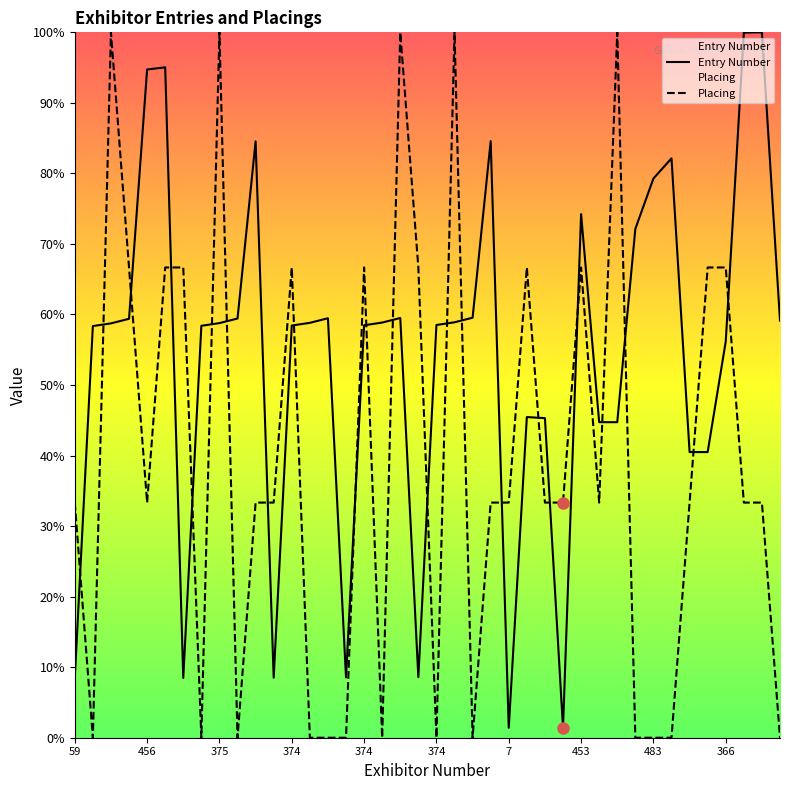

What is the value of the Entry Number point at the 35th from the left?

40.5